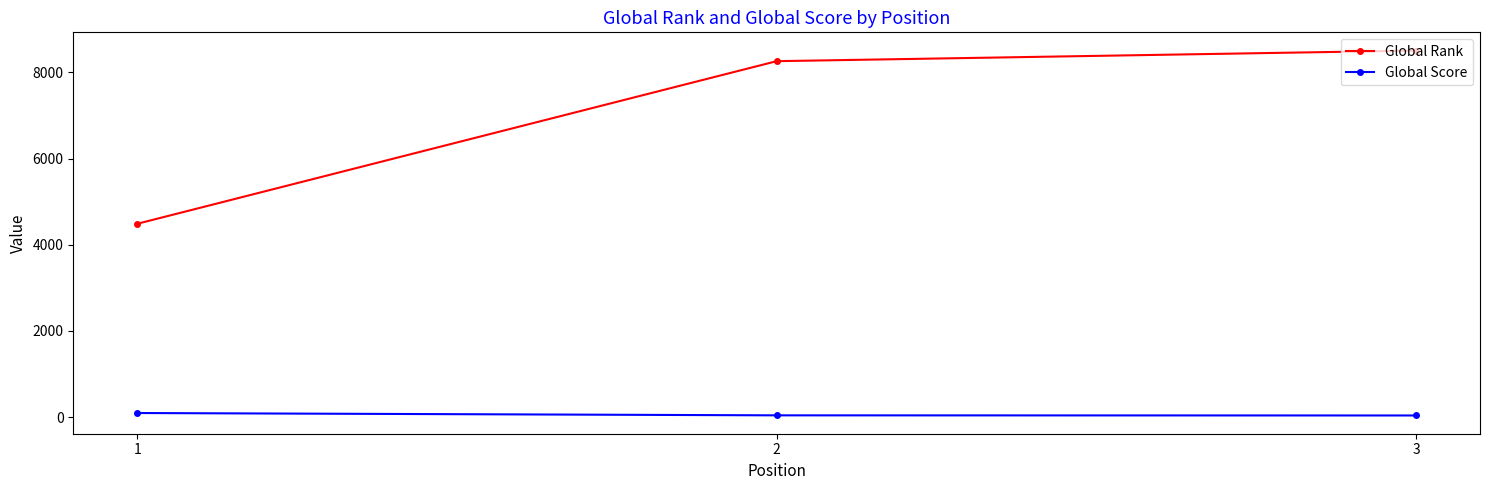

What is the total value across all series at 2?

8300